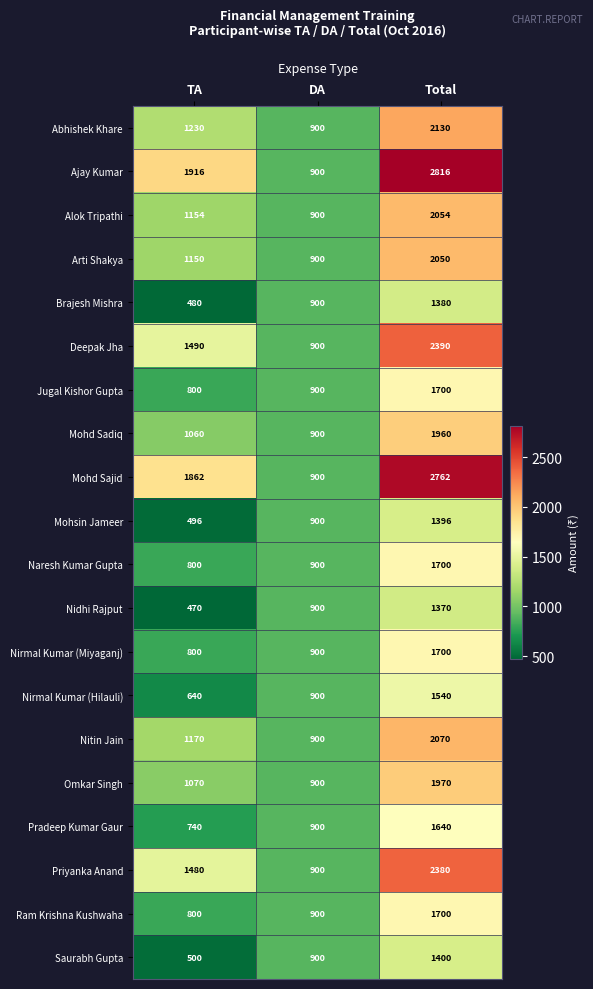

What is the sum of all Priyanka Anand values?

4760